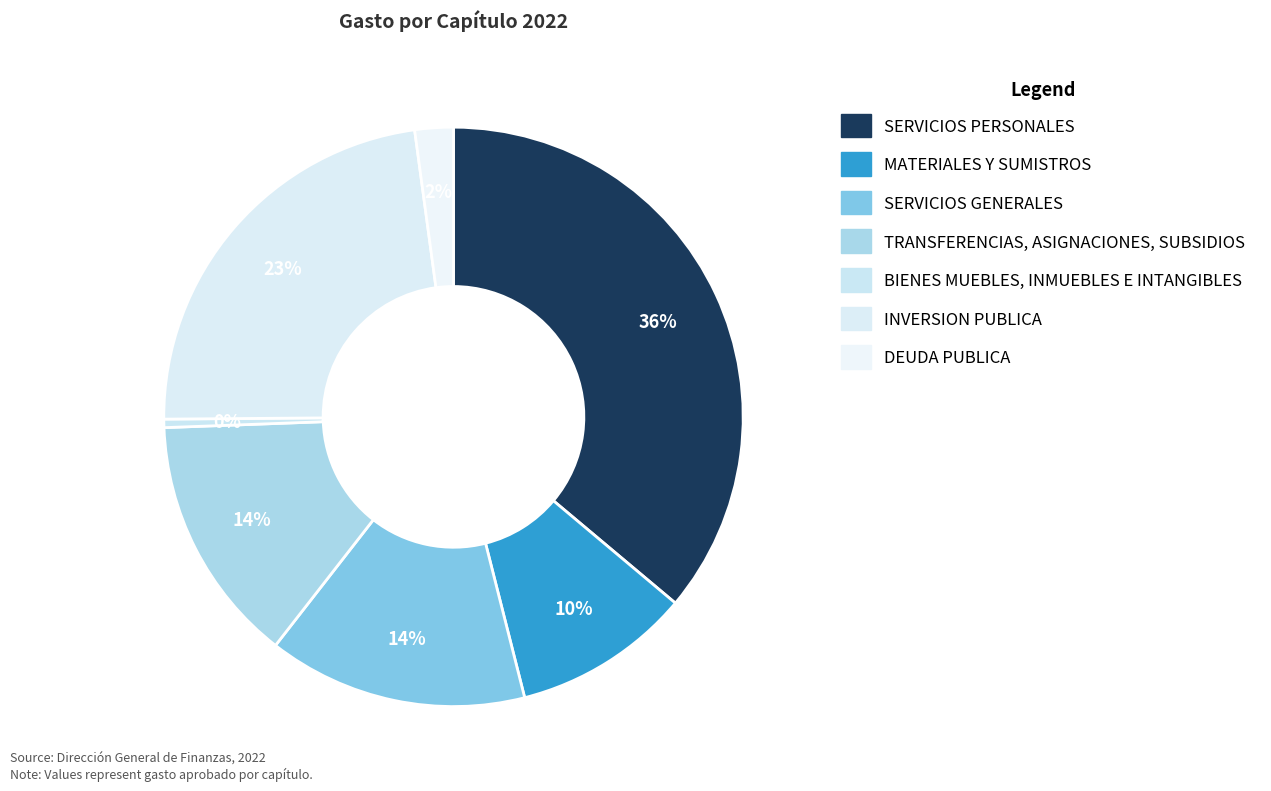

Which has a higher value, SERVICIOS PERSONALES or TRANSFERENCIAS, ASIGNACIONES, SUBSIDIOS?

SERVICIOS PERSONALES